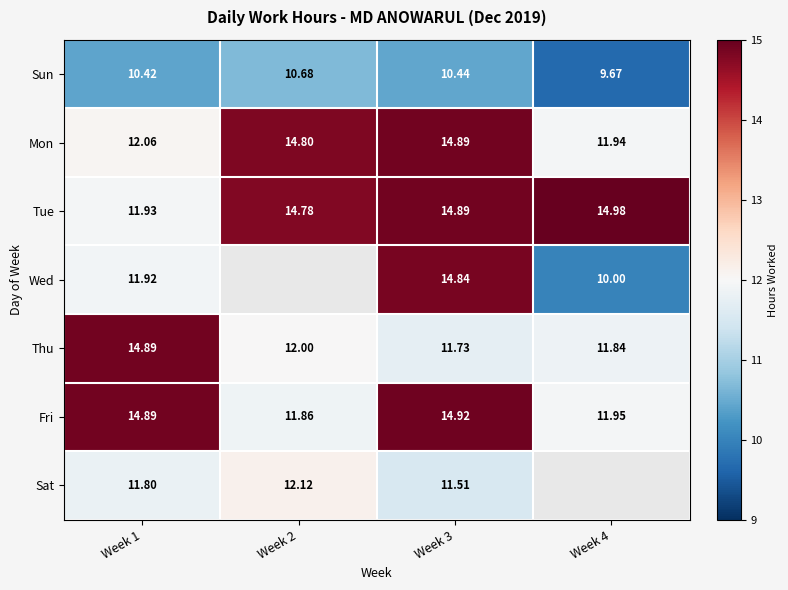

At which label is Sun closest to 10?

Week 4